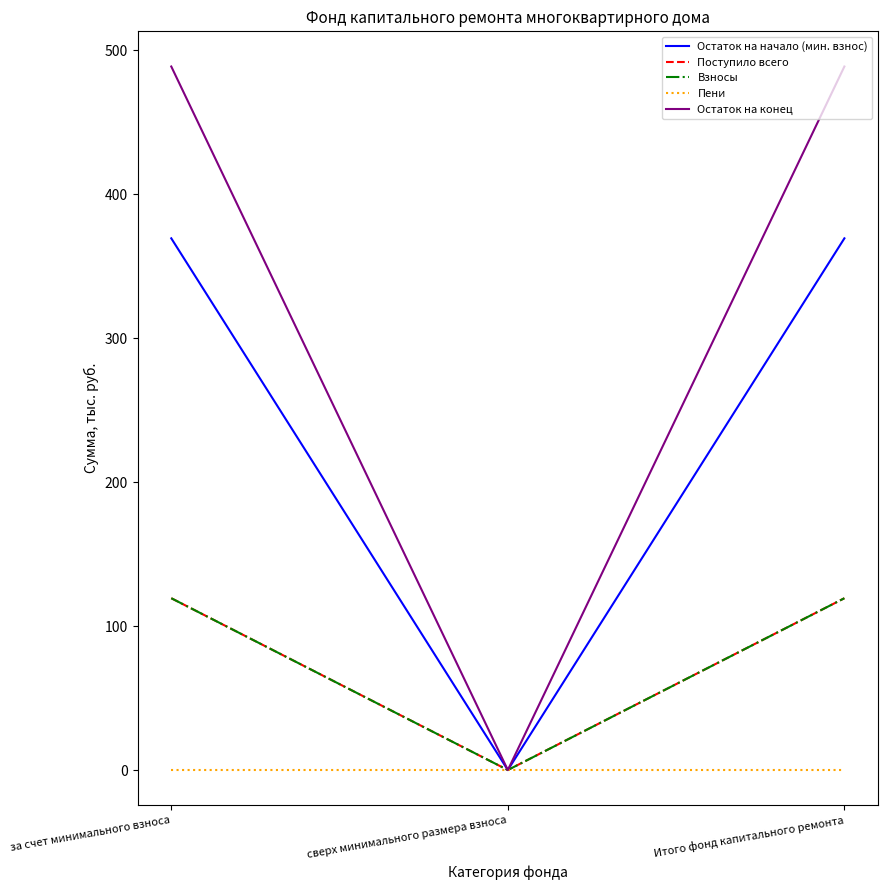

Does the chart have visible grid lines?

No